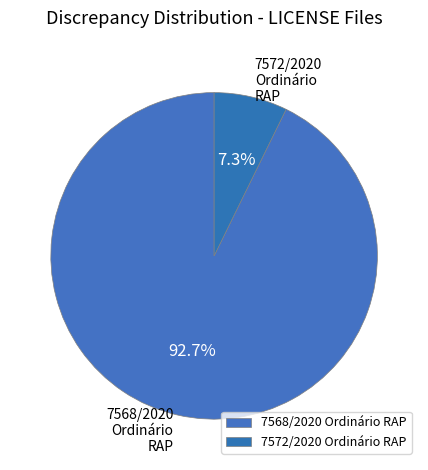

What is the total percentage of 7568/2020 Ordinário RAP and 7572/2020 Ordinário RAP?

100.0%